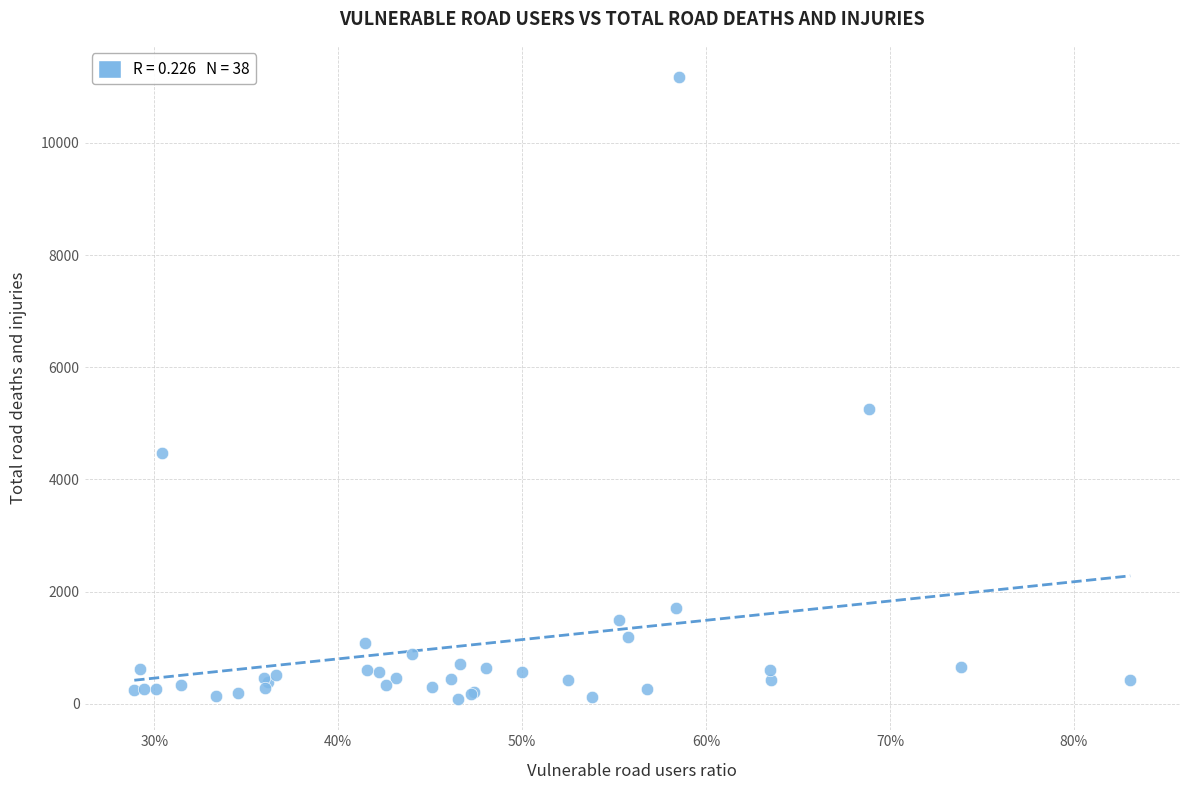

What Y value in the scatter plot is closest to 5629?

5253